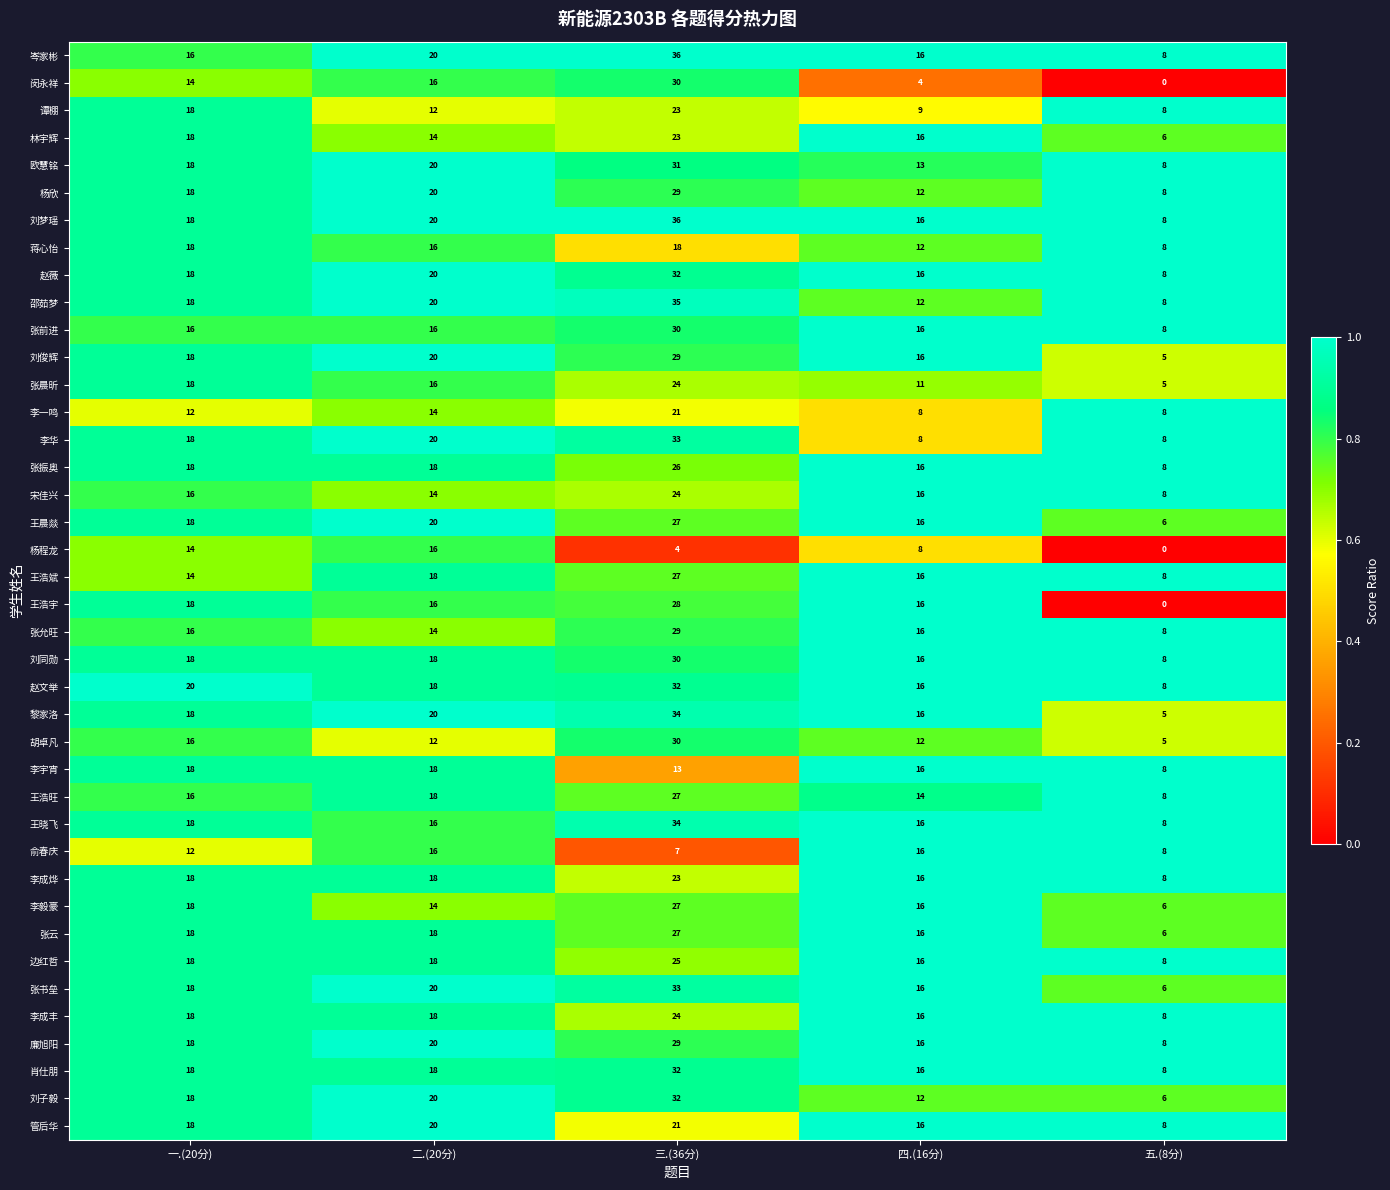

What is the maximum value shown in the chart?

36